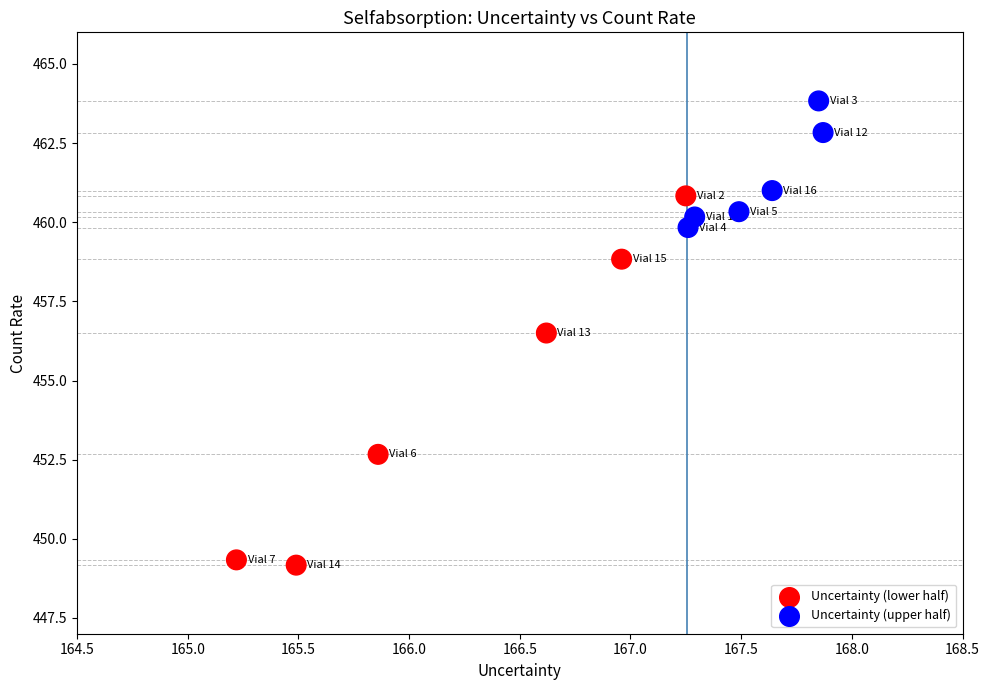

What is the range of X values (max minus min)?

2.7